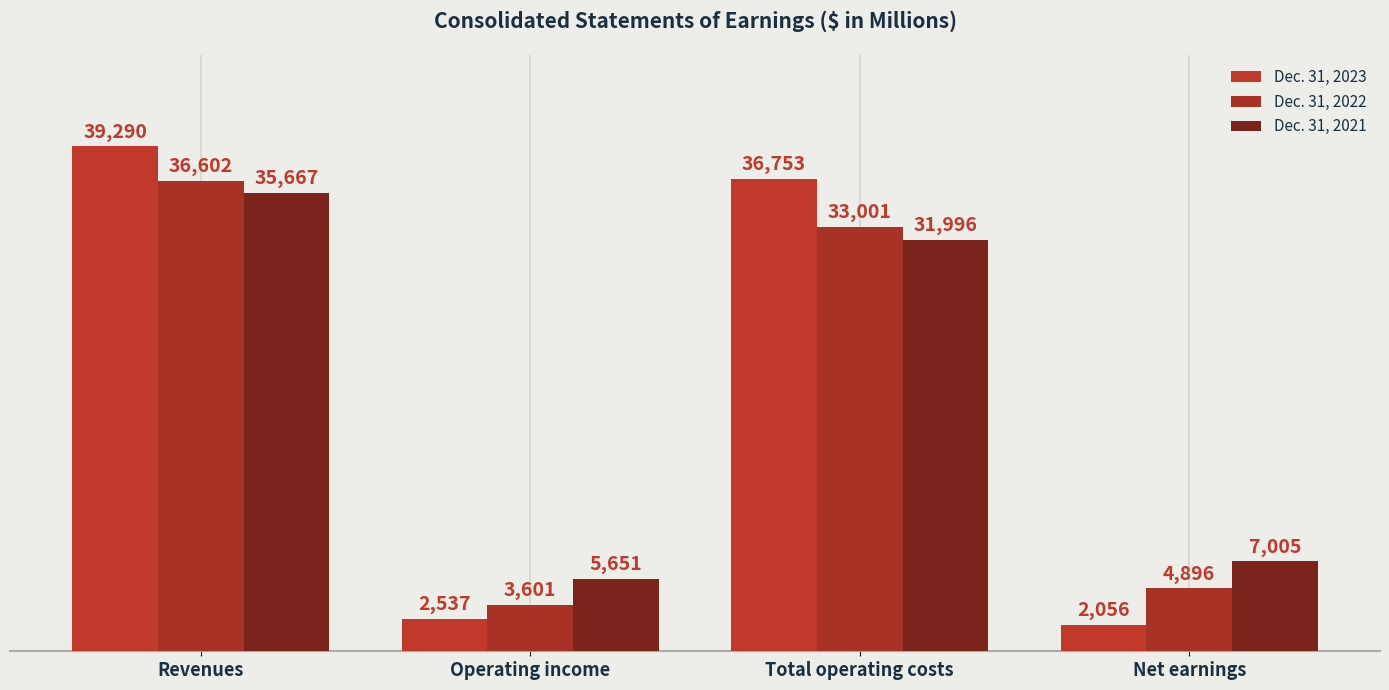

What is the label of the 2nd bar from the right?

Total operating costs